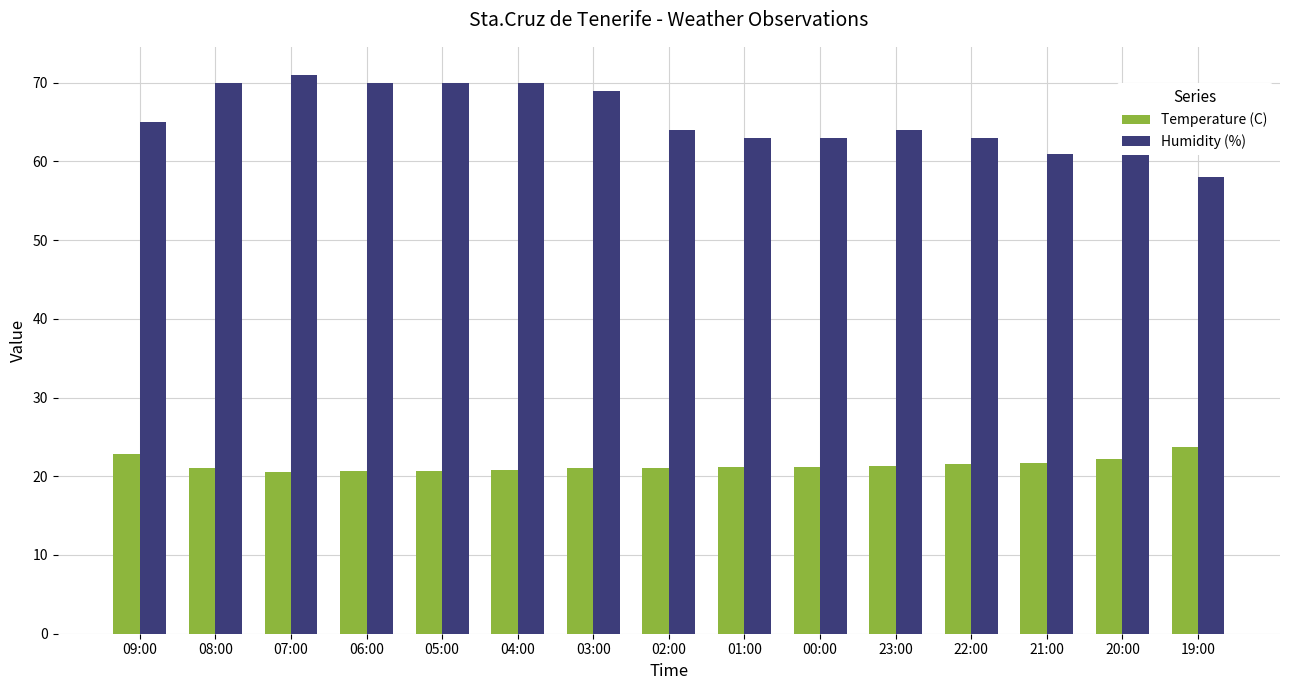

What are all the series names shown in the legend?

Temperature (C), Humidity (%)